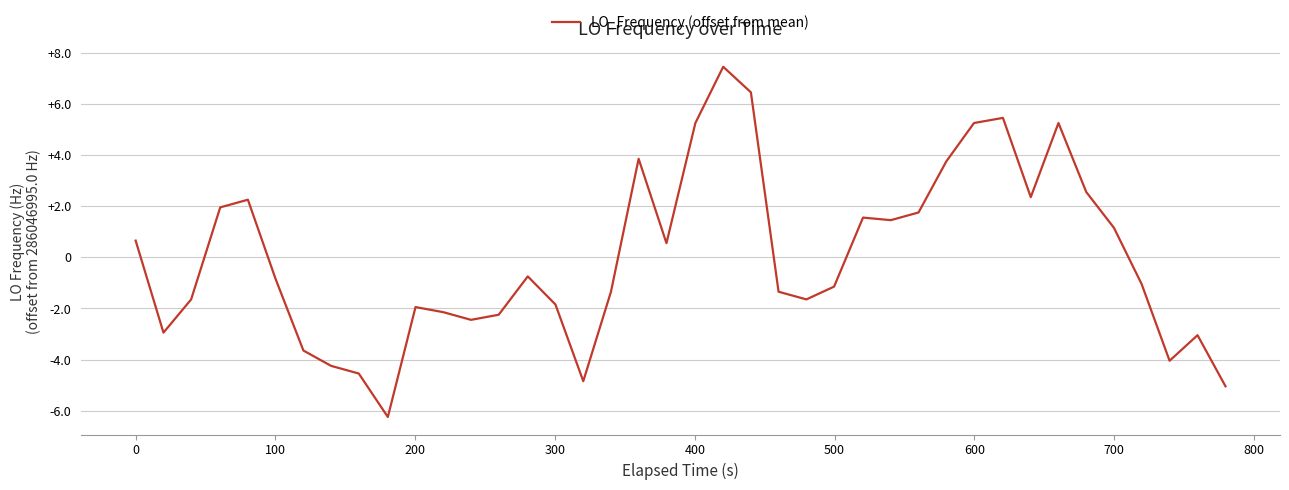

What is the greatest value displayed?

7.5